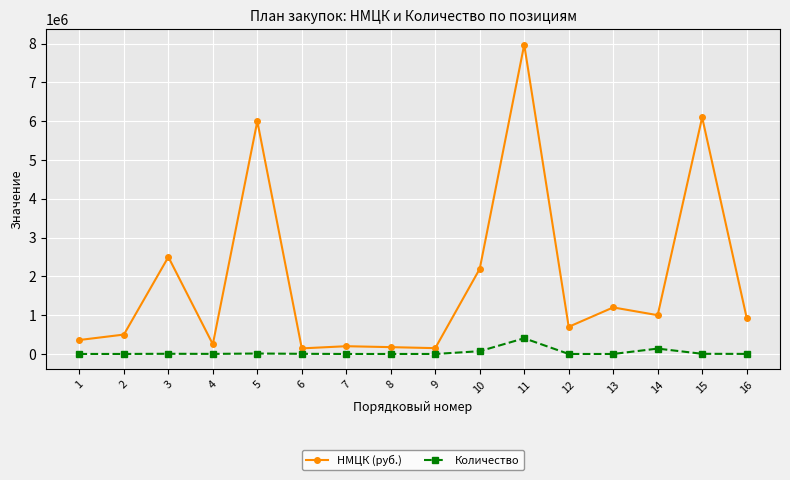

At which category does the chart reach its peak across all series?

11